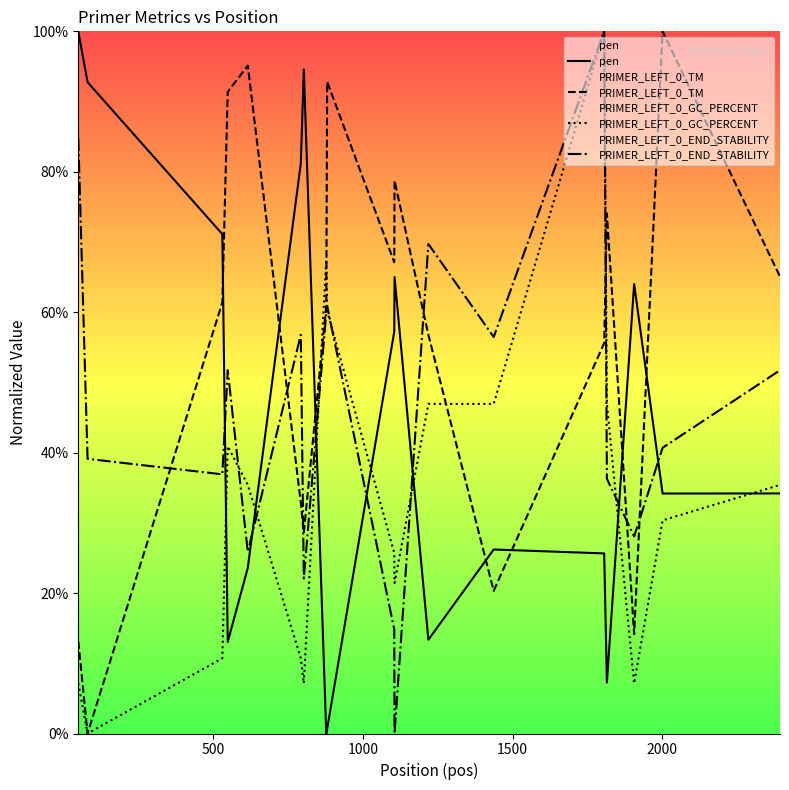

Reading right to left, transcribe all the data shown in this chart.

pen: 34.2	34.2	64.0	7.3	25.6	26.2	13.4	65.0	57.2	0.6	0.0	94.6	81.2	23.6	13.0	71.1	92.8	100.0
PRIMER_LEFT_0_TM: 65.1	100.0	14.2	74.1	55.6	20.3	56.8	78.7	67.1	92.8	61.0	28.6	32.9	95.1	91.4	61.4	0.0	13.1
PRIMER_LEFT_0_GC_PERCENT: 35.4	30.4	7.1	46.9	100.0	46.9	46.9	21.4	25.7	60.2	67.5	7.1	10.7	35.4	40.9	10.7	0.0	7.1
PRIMER_LEFT_0_END_STABILITY: 51.7	40.7	28.1	36.3	100.0	56.5	69.7	0.0	14.8	60.9	59.9	22.1	56.8	25.9	51.7	36.9	39.1	84.9